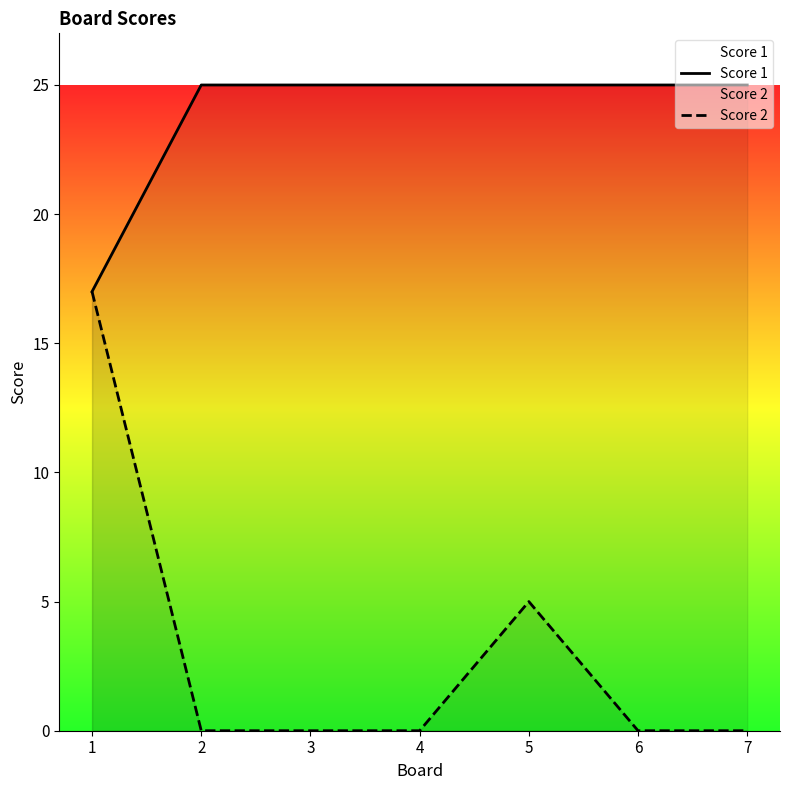

What is the average value of the Score 1 series?

24